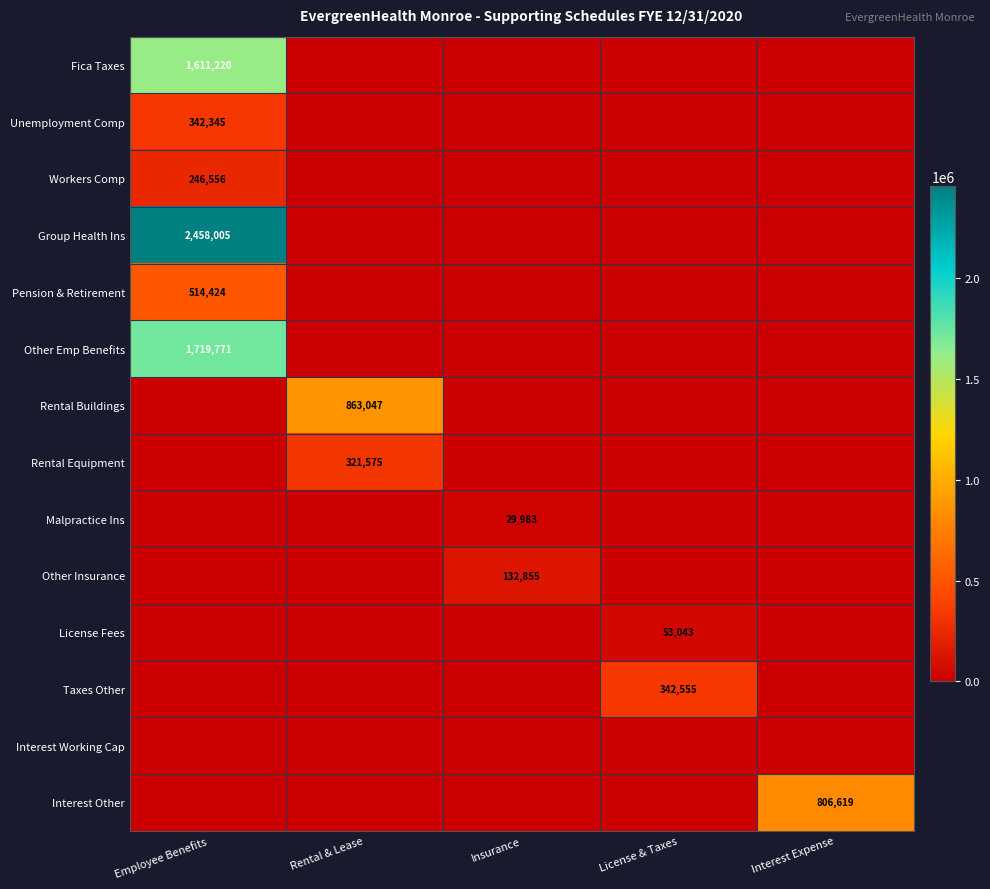

What is the spread (max minus min) of values at Rental & Lease?

863047